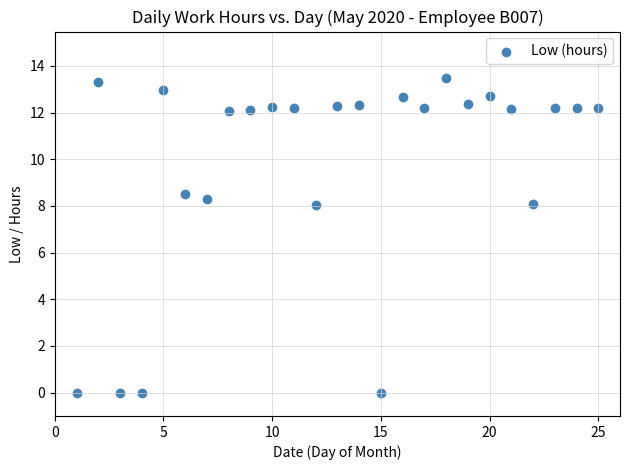

What is the range of X values (max minus min)?

24.0